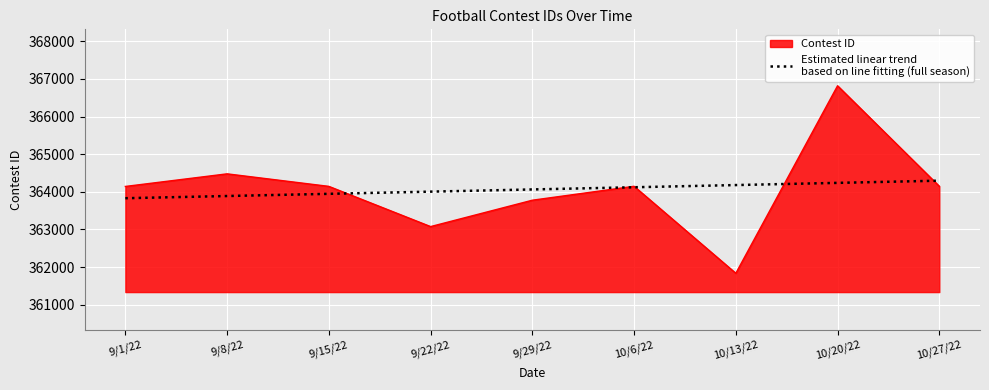

What is the minimum value shown in the chart?

361836.0